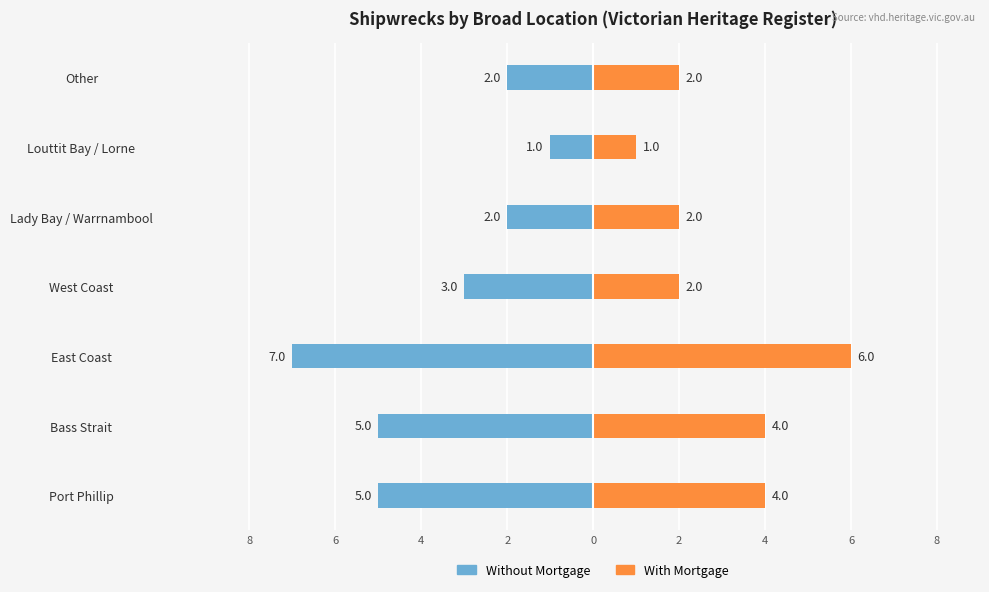

What is the sum of all With Mortgage values?

21